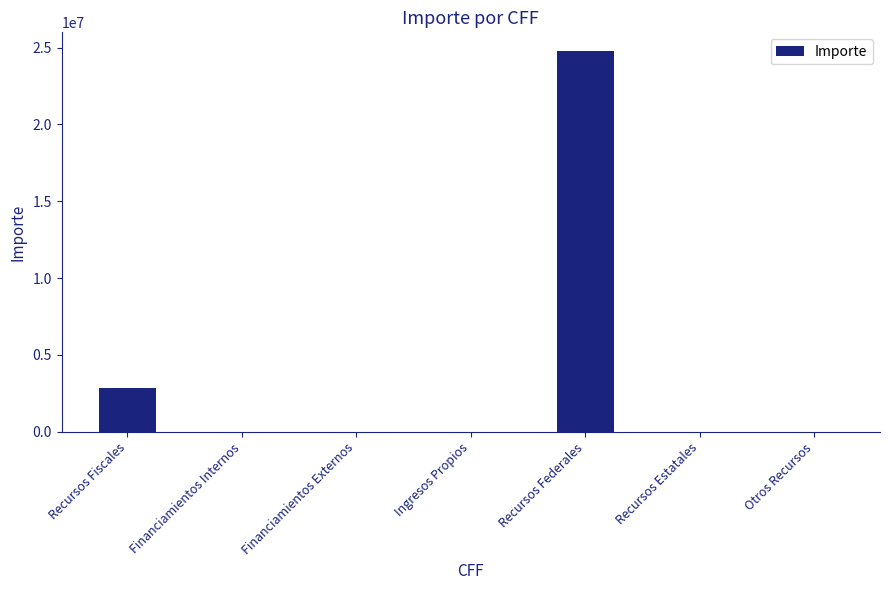

What is the change in value from Recursos Federales to Recursos Estatales?

-24749318.0